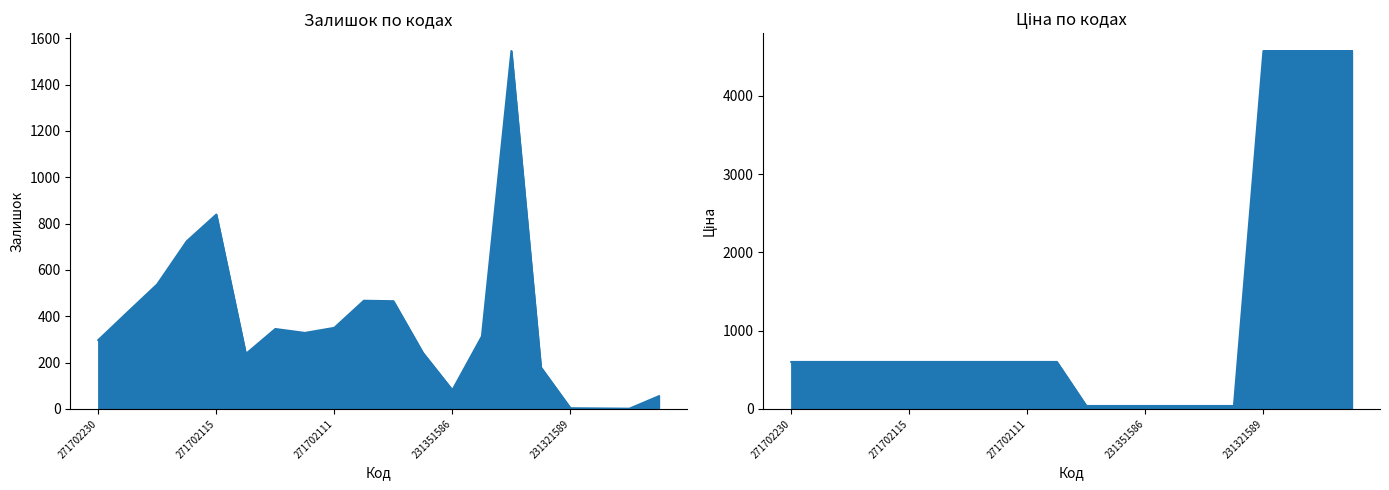

What is the value of the Залишок point at the 4th from the left?

724.0